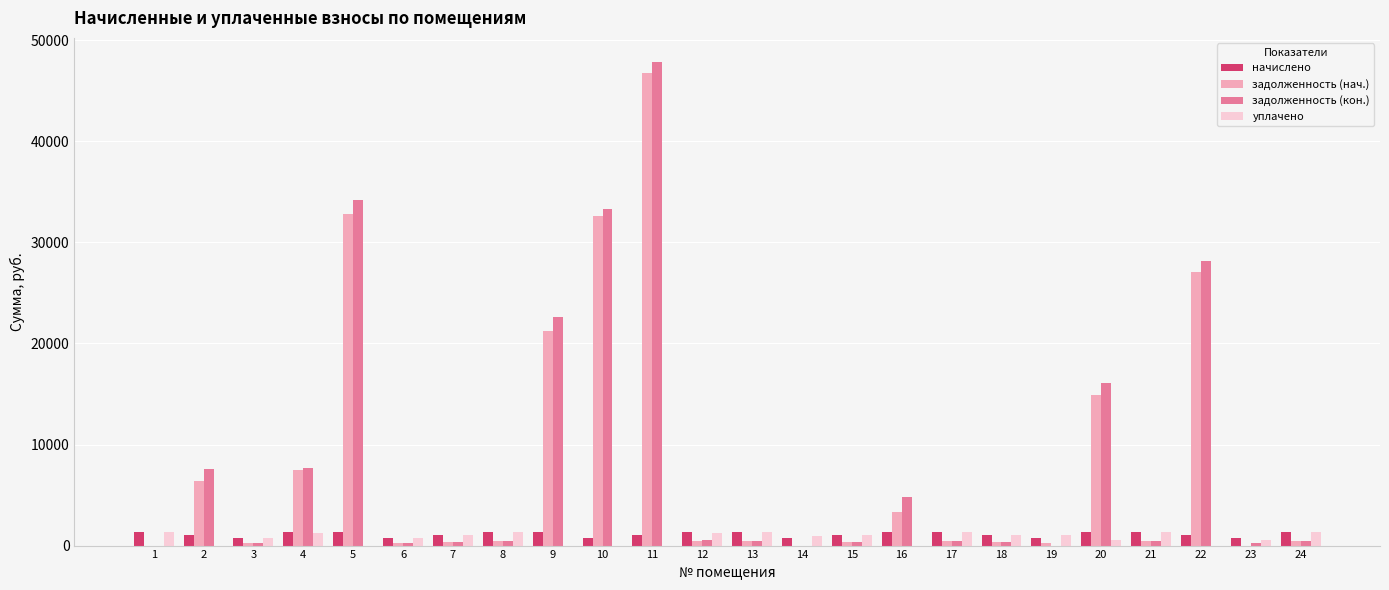

How many groups of bars are there?

24